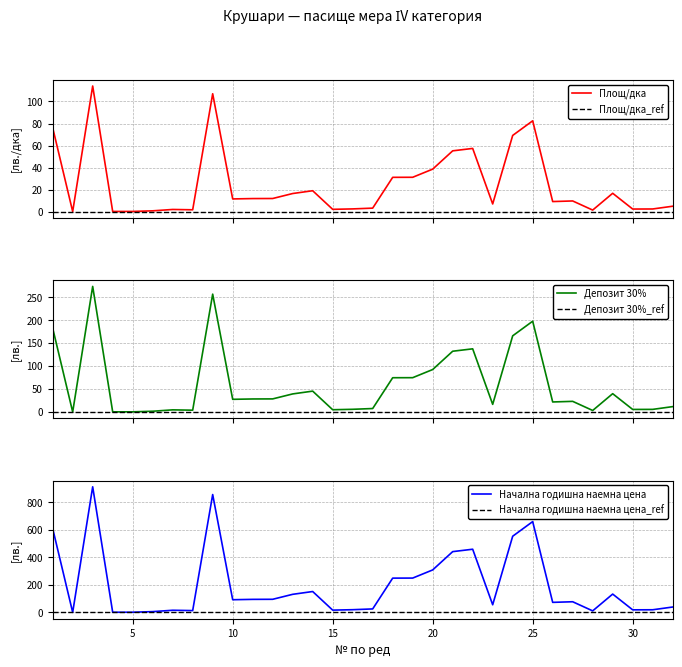

Rank the series by their maximum value, from lowest to highest.

Площ/дка_ref, Депозит 30%_ref, Начална годишна наемна цена_ref, Площ/дка, Депозит 30%, Начална годишна наемна цена